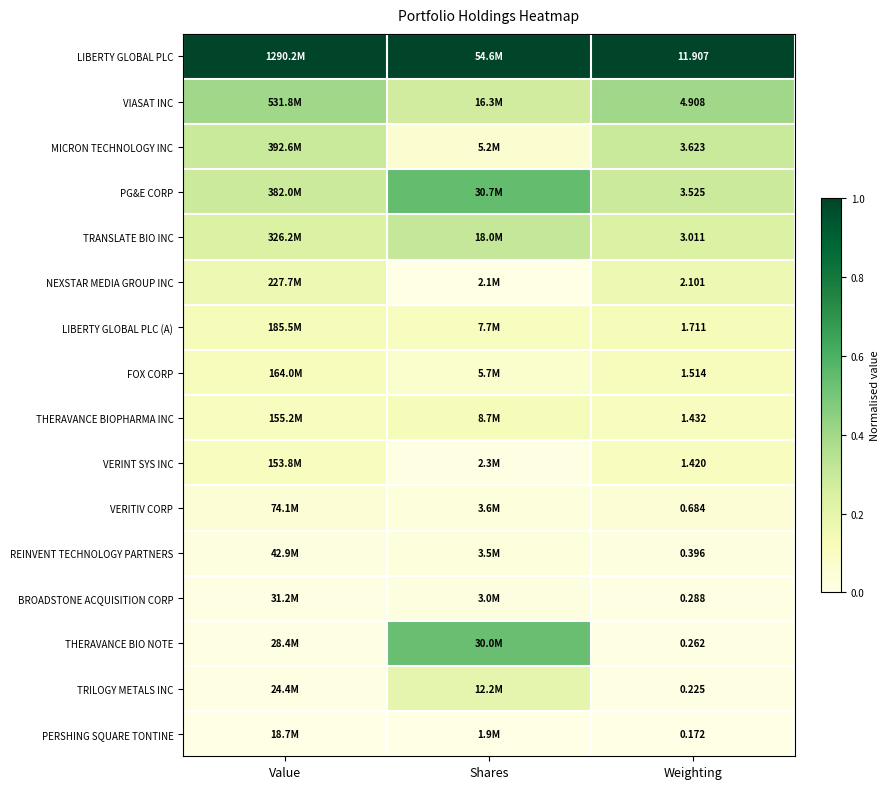

Is the value of TRILOGY METALS INC at Weighting greater than the value of PERSHING SQUARE TONTINE at Weighting?

Yes